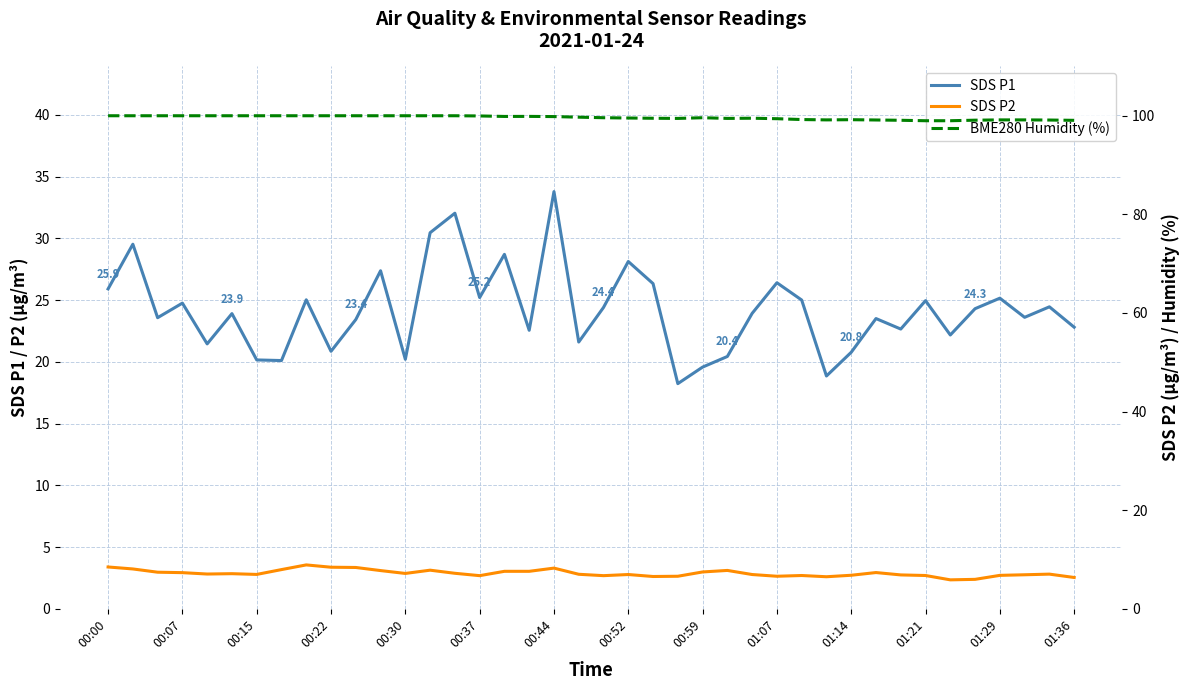

Does the chart have visible grid lines?

Yes